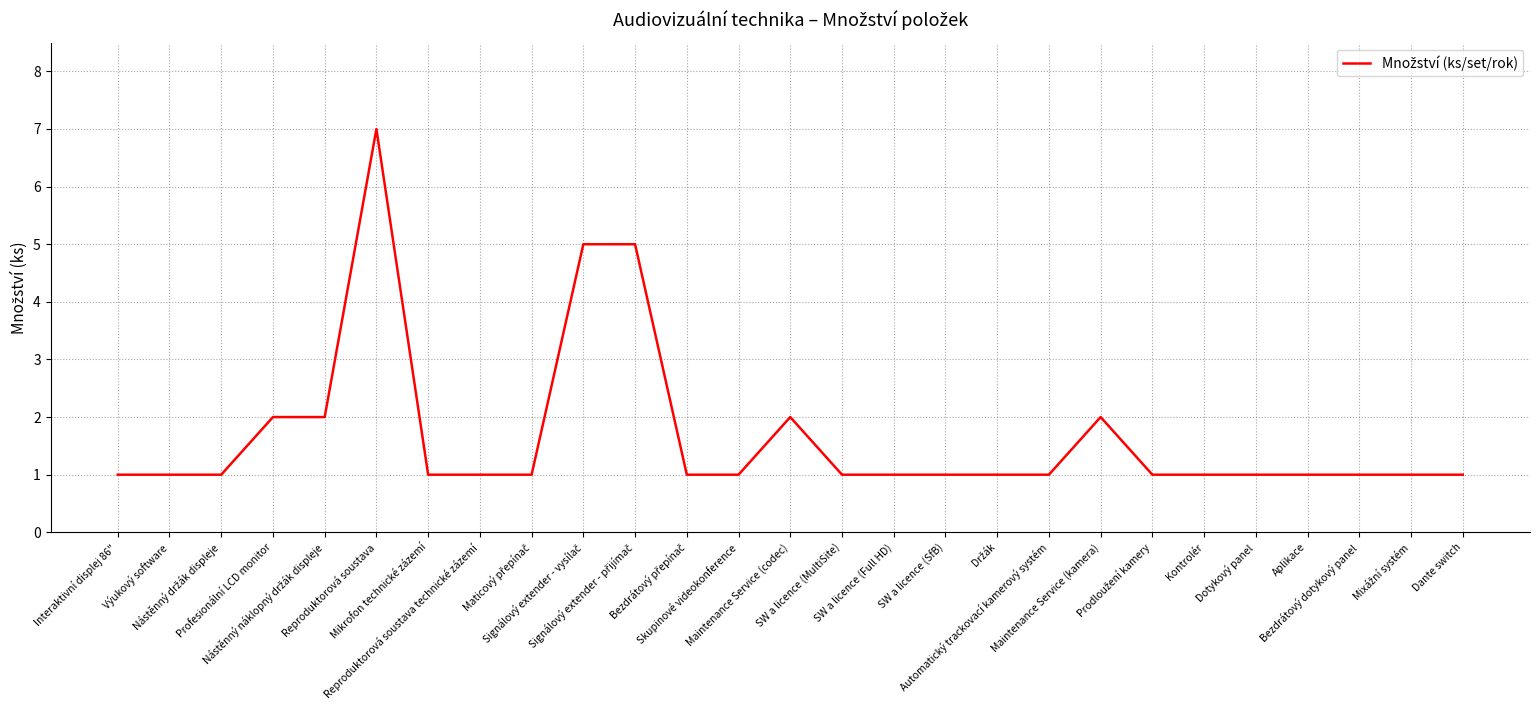

How many values are between 1 and 2?

24